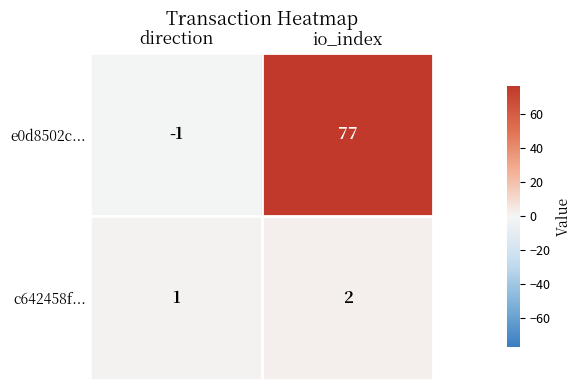

List the series in order of their overall mean, lowest first.

c642458f..., e0d8502c...